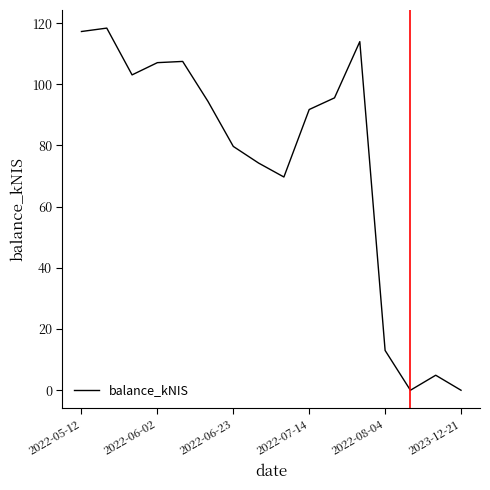

What is the difference between the maximum and minimum values?

118.4